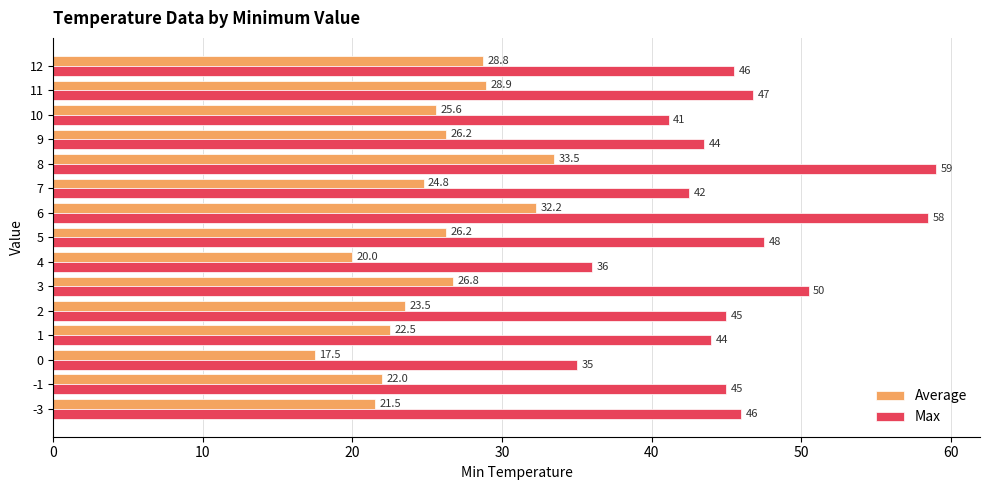

What is the average value of the Max series?

45.7